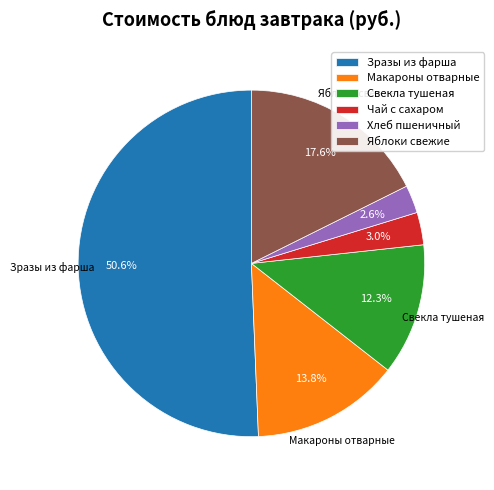

How many slices are in this pie chart?

6